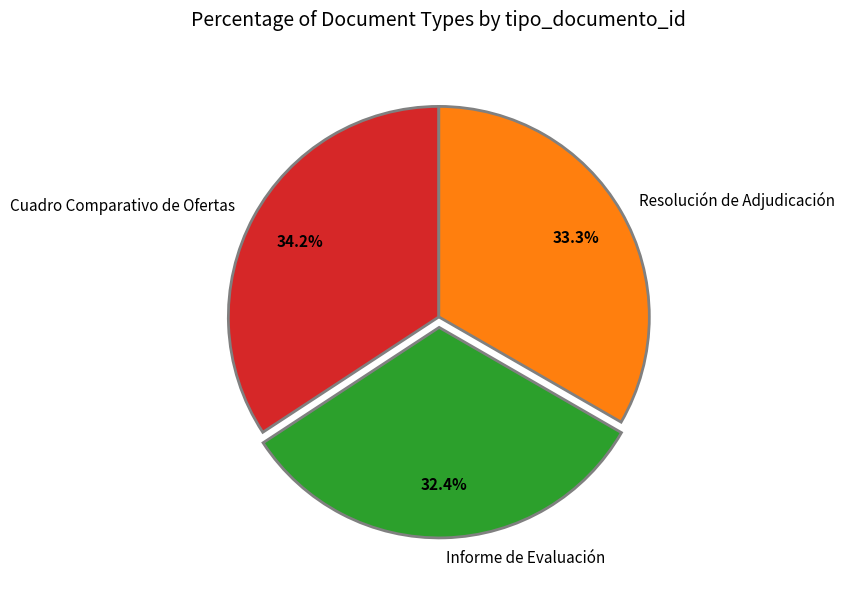

Does Resolución de Adjudicación represent more than half of the total?

No